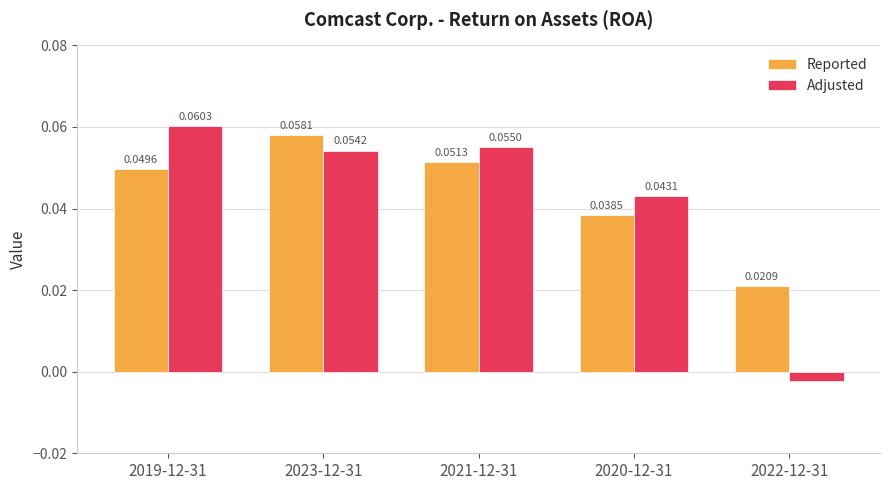

Rank the categories by Adjusted value from lowest to highest.

2022-12-31, 2020-12-31, 2023-12-31, 2021-12-31, 2019-12-31